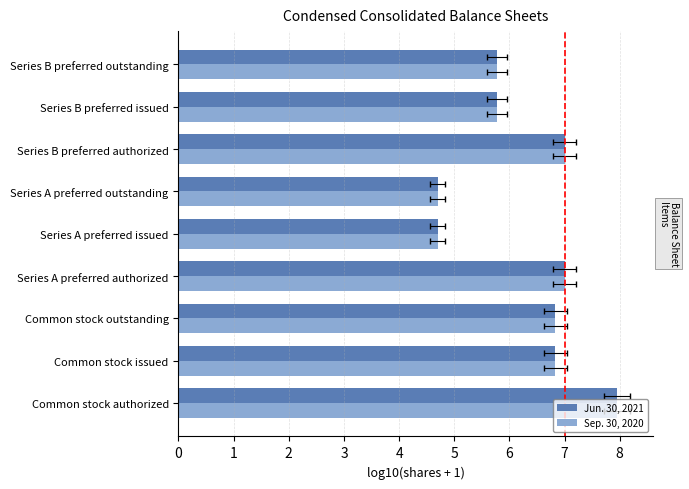

What is the maximum value for Sep. 30, 2020?

8.0